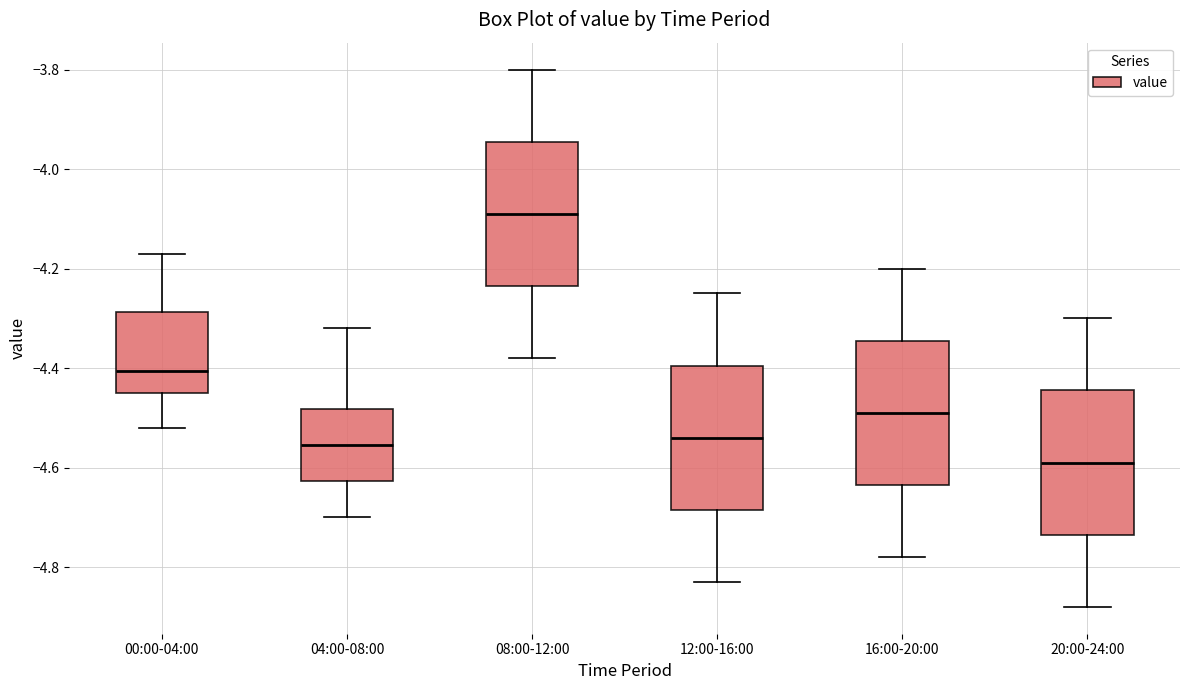

Reading left to right, transcribe this box plot: for each box, give where its median line is, the range the box spans, and where its two whiskers end, as read against the y-axis. The values are not printed on the chart, so give them approximately, as read against the axis.

00:00-04:00: median -4.40, box -4.44 to -4.28, whiskers -4.52 to -4.16
04:00-08:00: median -4.56, box -4.62 to -4.48, whiskers -4.70 to -4.32
08:00-12:00: median -4.08, box -4.24 to -3.94, whiskers -4.38 to -3.80
12:00-16:00: median -4.54, box -4.68 to -4.40, whiskers -4.82 to -4.24
16:00-20:00: median -4.48, box -4.64 to -4.34, whiskers -4.78 to -4.20
20:00-24:00: median -4.58, box -4.74 to -4.44, whiskers -4.88 to -4.30